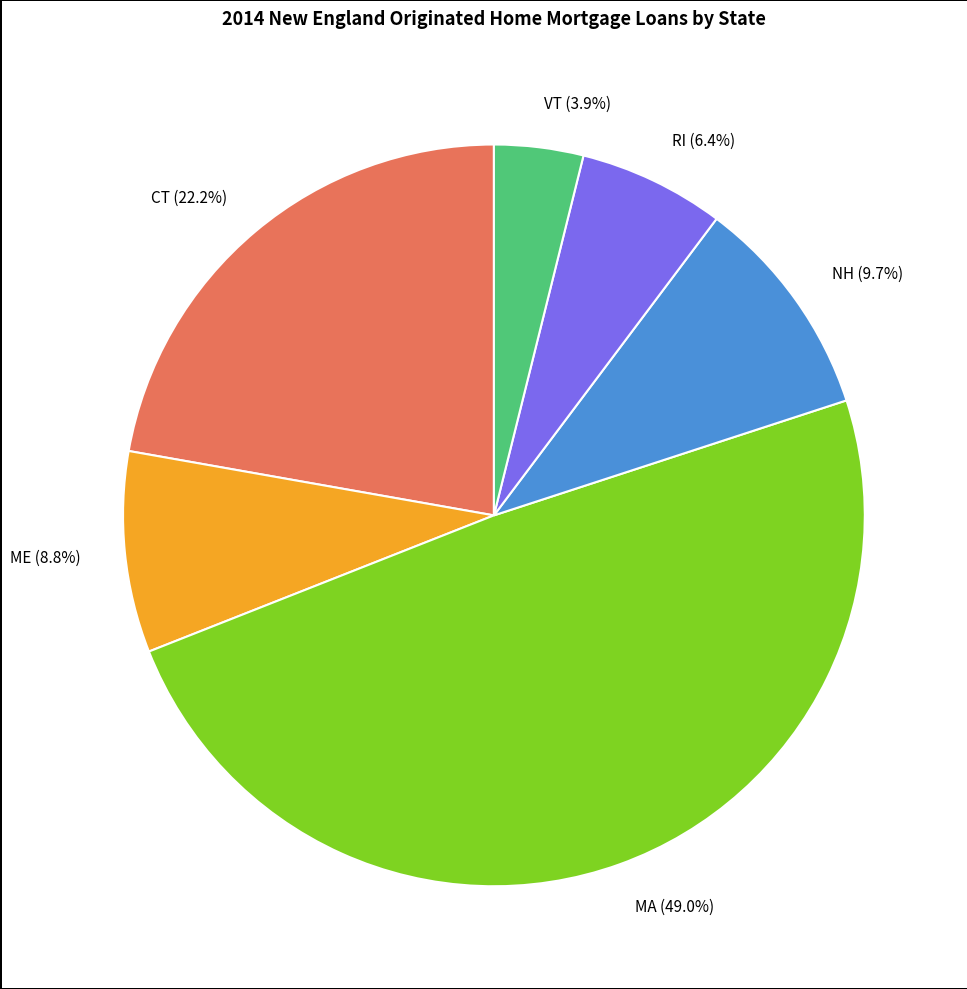

True or false: ME accounts for 9% of the total.

True